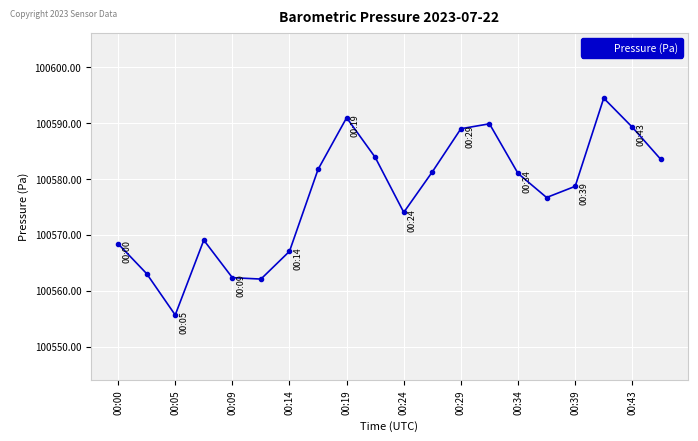

What is the smallest value displayed?

100555.7